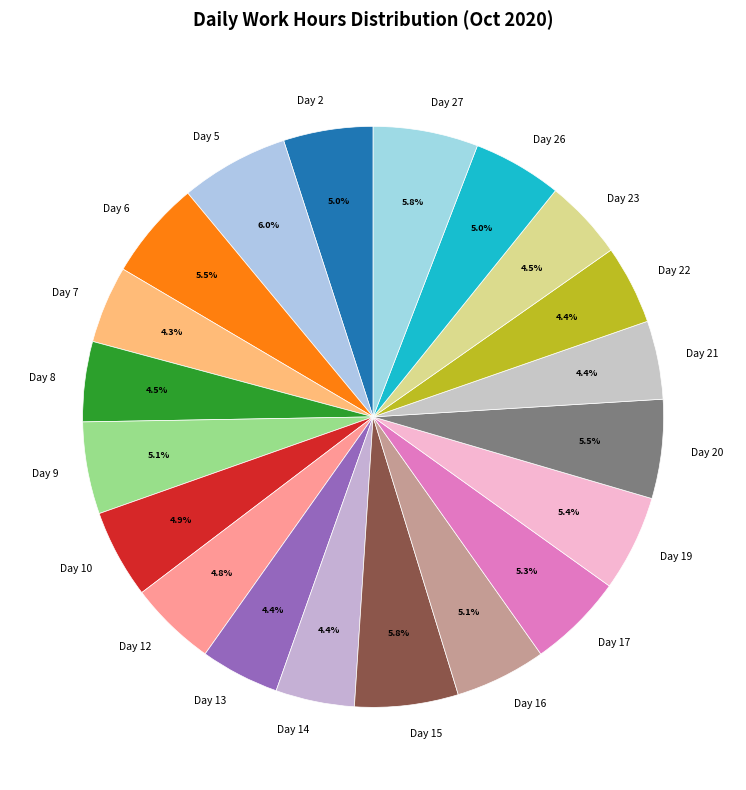

Is there a majority slice in this chart?

No